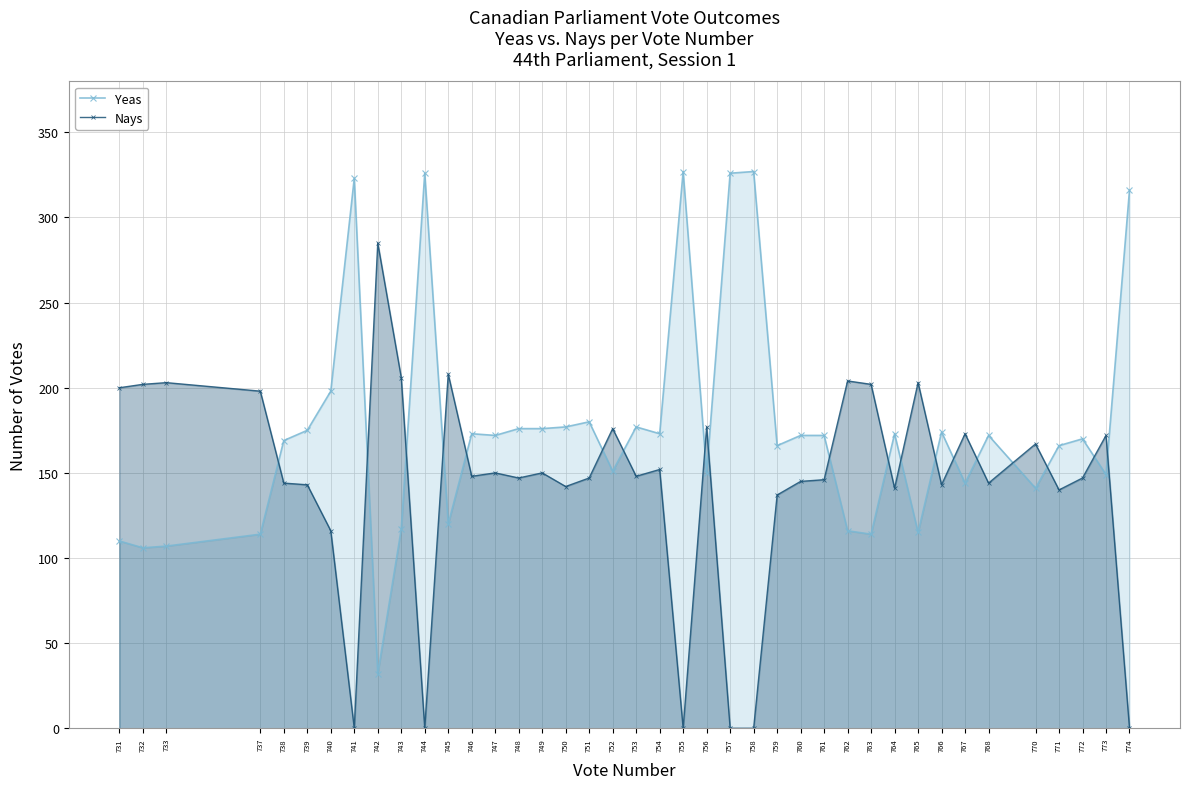

At which label does Nays first exceed 148?

731